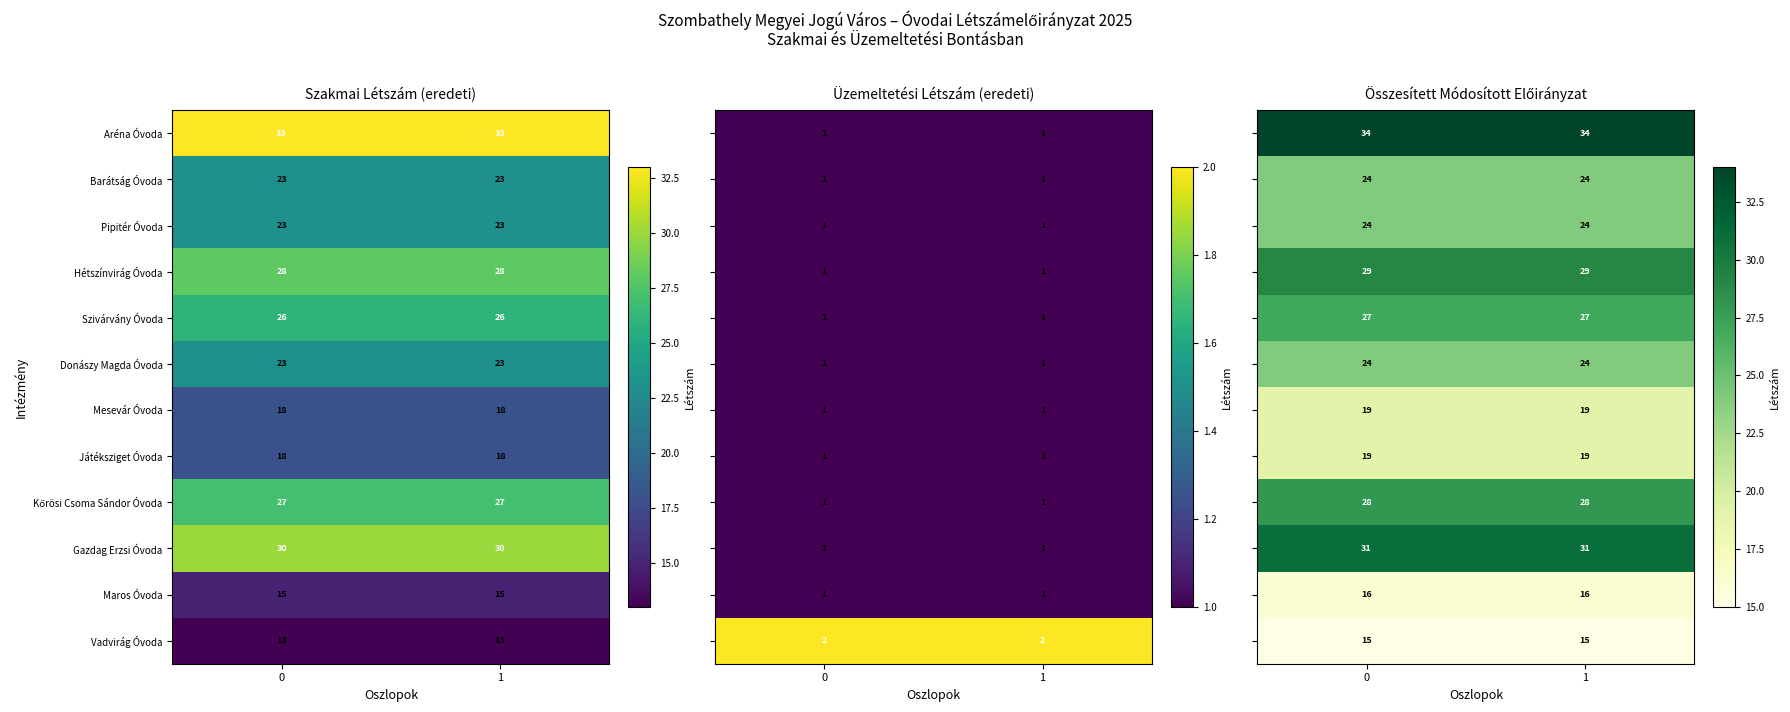

What is the sum of all Gazdag Erzsi Óvoda values?

60